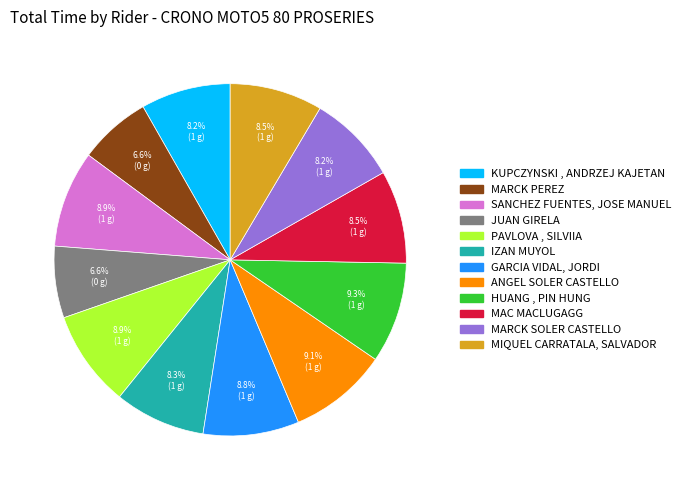

The SANCHEZ FUENTES, JOSE MANUEL slice represents 17% of the pie. True or false?

False